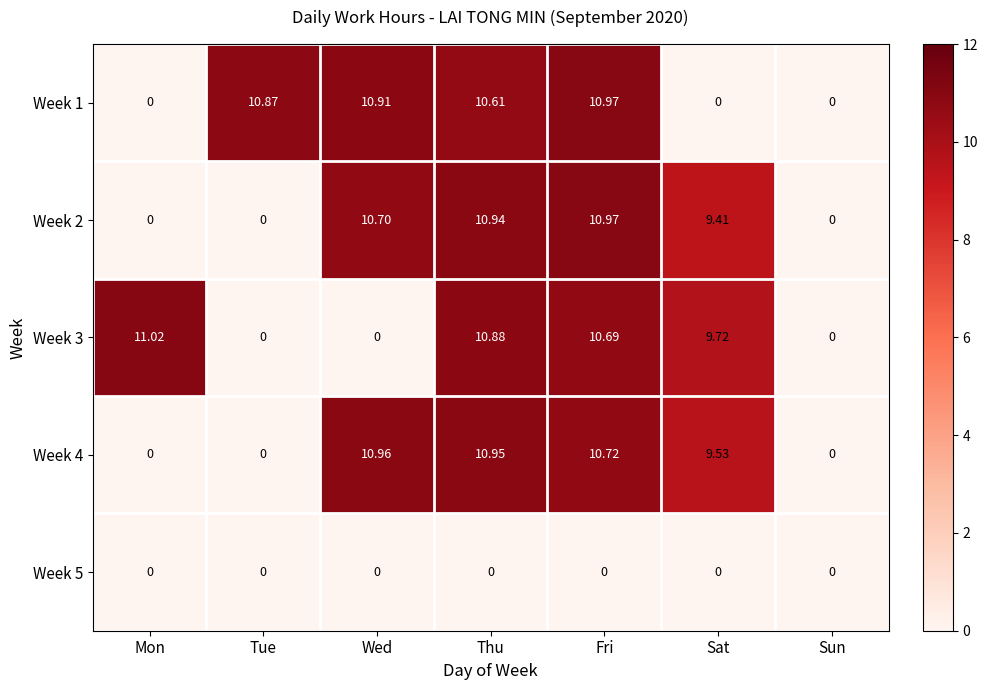

How many data points in Week 4 are less than 9?

3